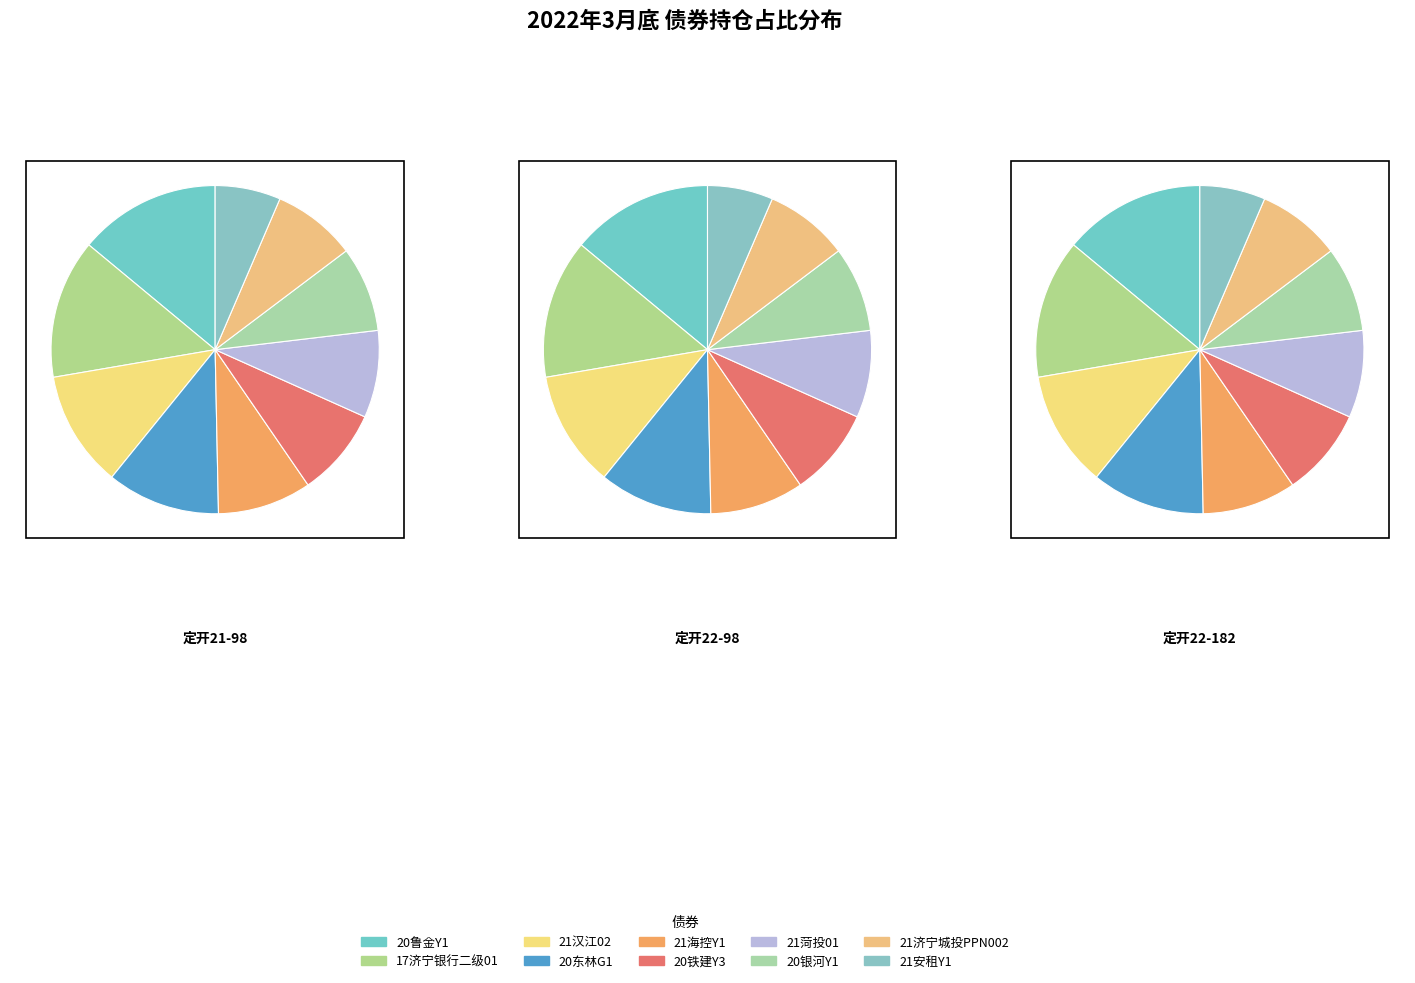

Is there a majority slice in this chart?

No